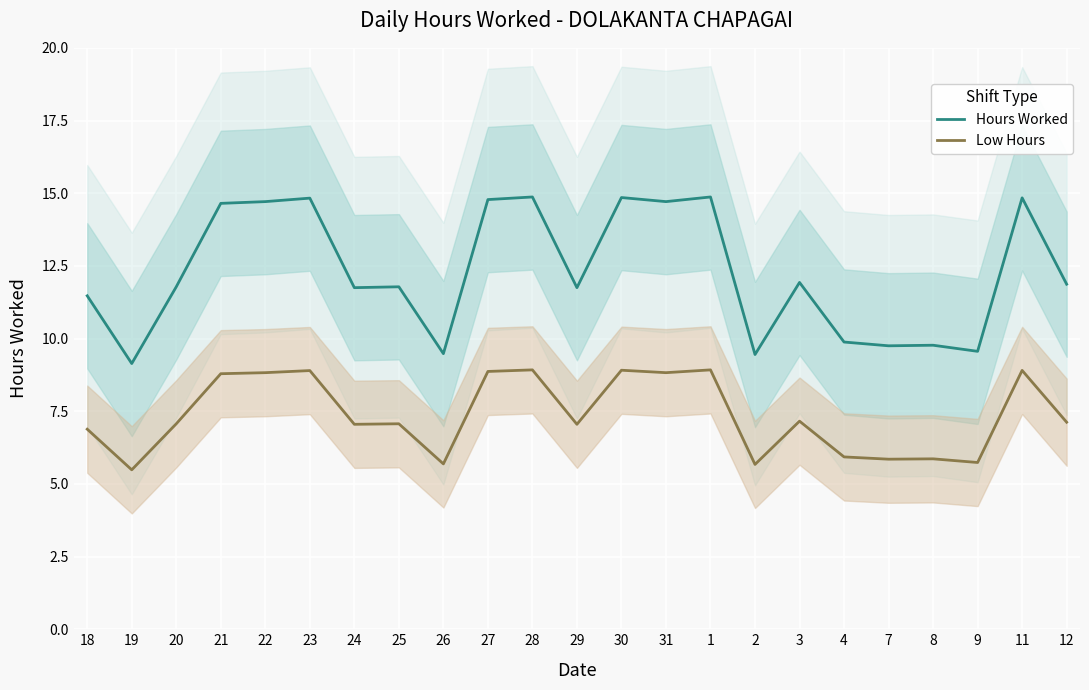

What is the value of the Hours Worked point at the 9th from the left?

9.5